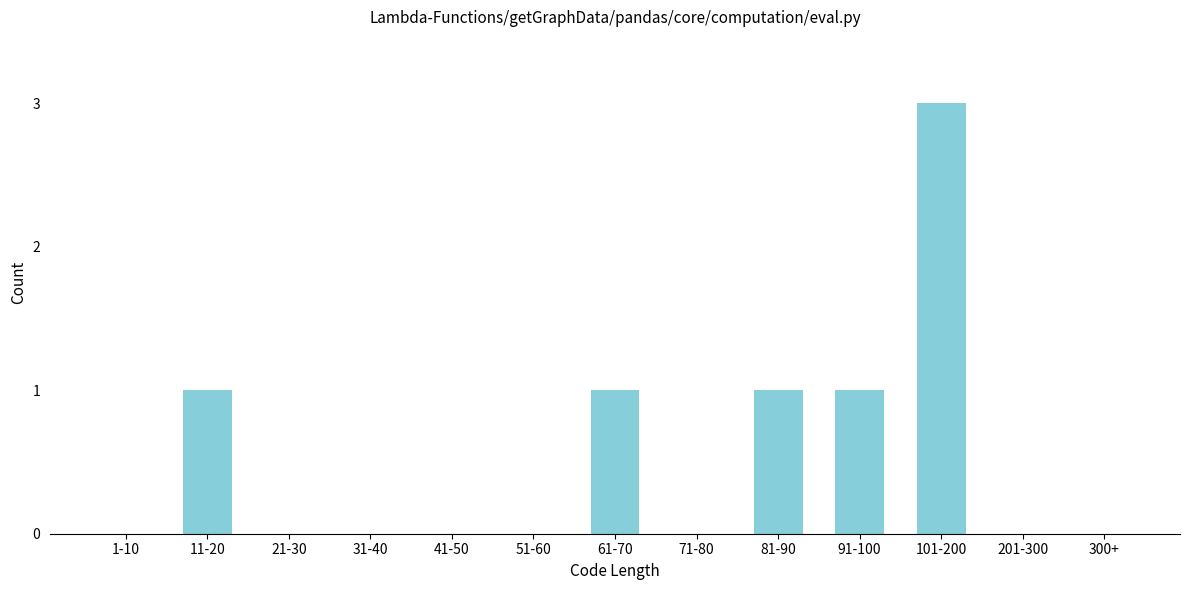

Reading left to right, list all the values displayed in this chart.

1-10=0	11-20=1	21-30=0	31-40=0	41-50=0	51-60=0	61-70=1	71-80=0	81-90=1	91-100=1	101-200=3	201-300=0	300+=0